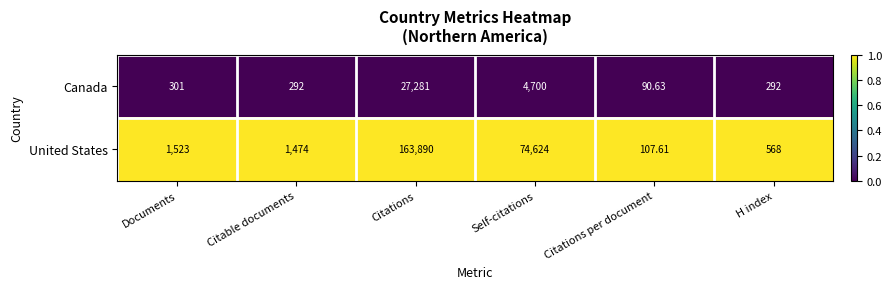

What is the difference between the highest and lowest values at H index?

276.0